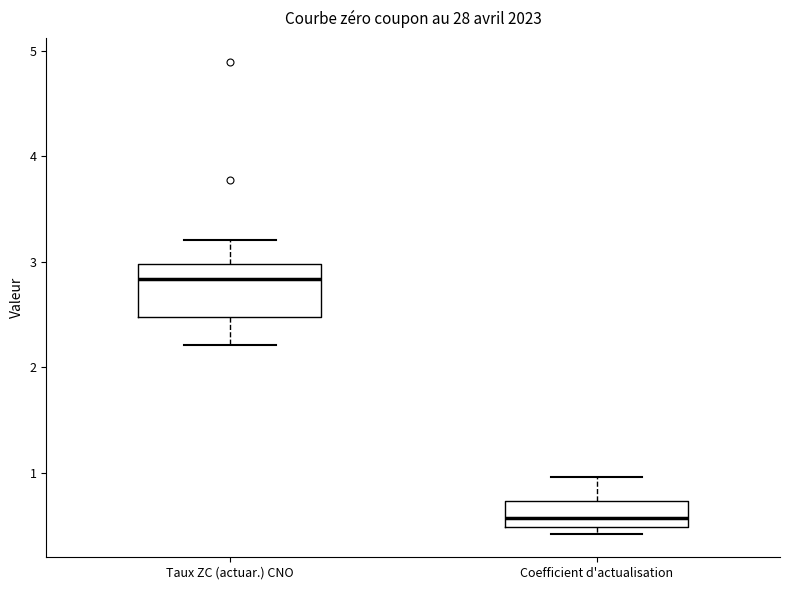

Which box's median line is the lowest?

Coefficient d'actualisation